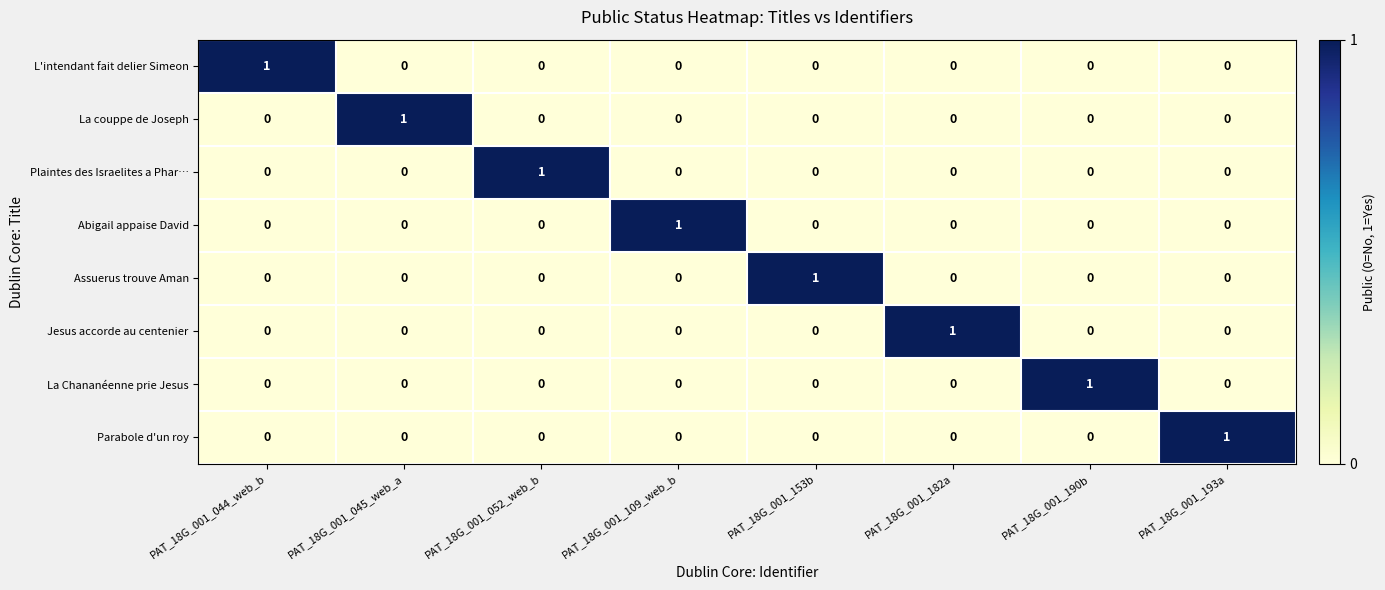

Count the Assuerus trouve Aman values in the range 0 to 1.

8